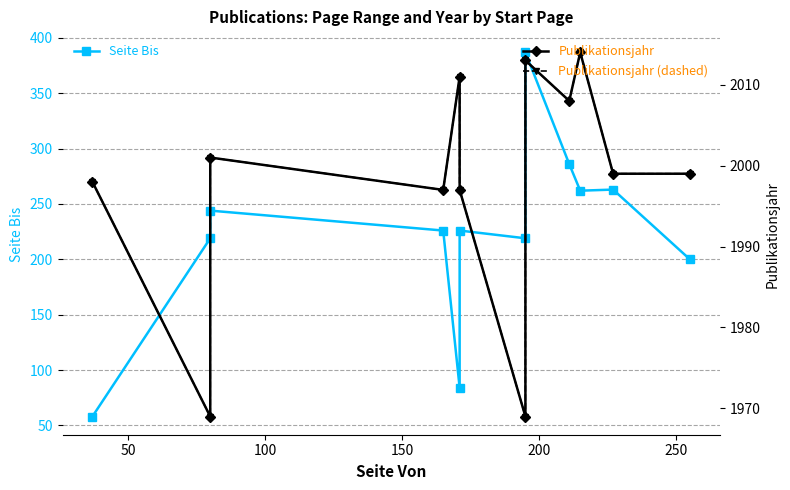

What is the average value of the Seite Bis series?

223